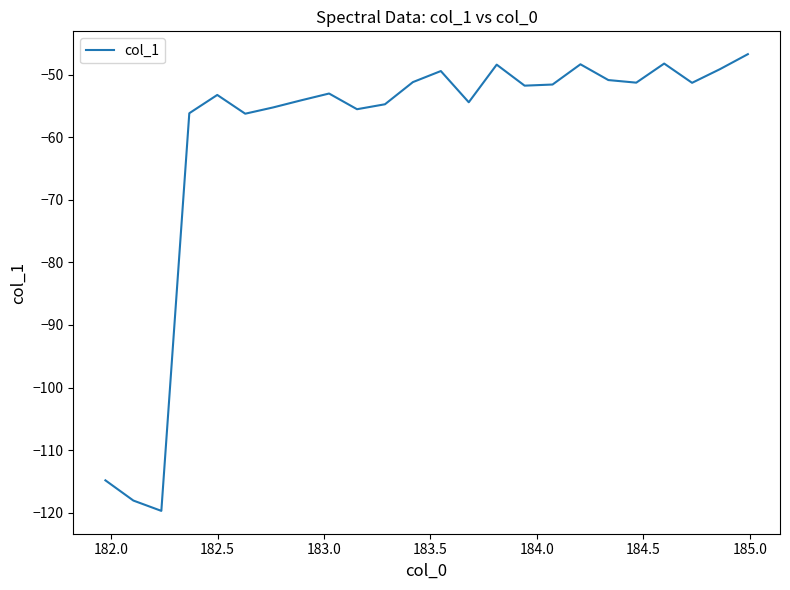

What is the greatest value displayed?

-46.7